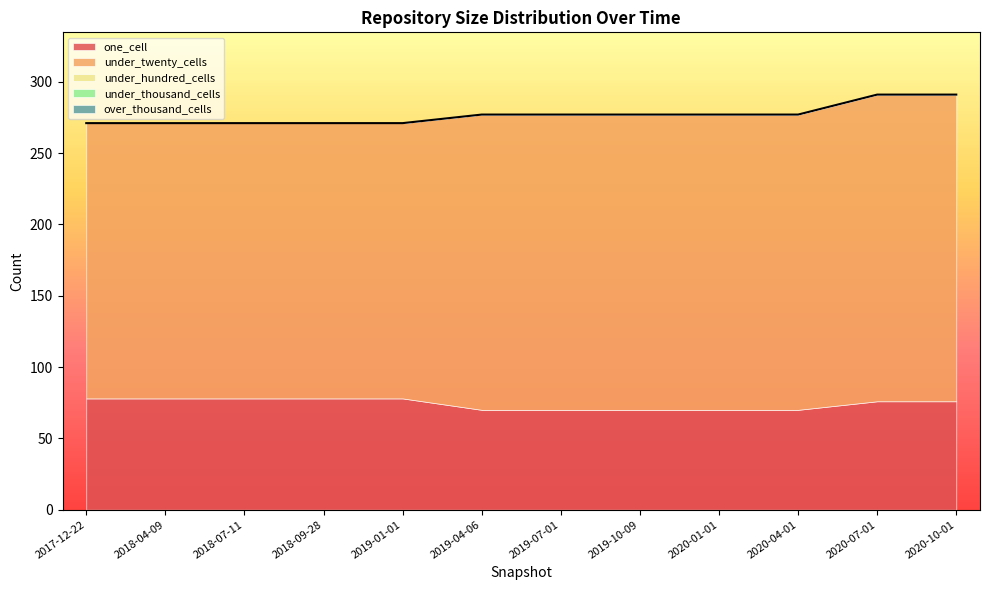

Which series has the largest total across all categories?

under_twenty_cells